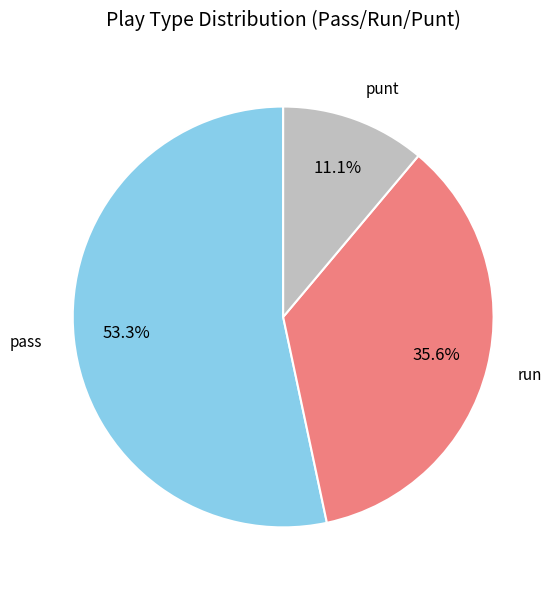

How many slices are in this pie chart?

3